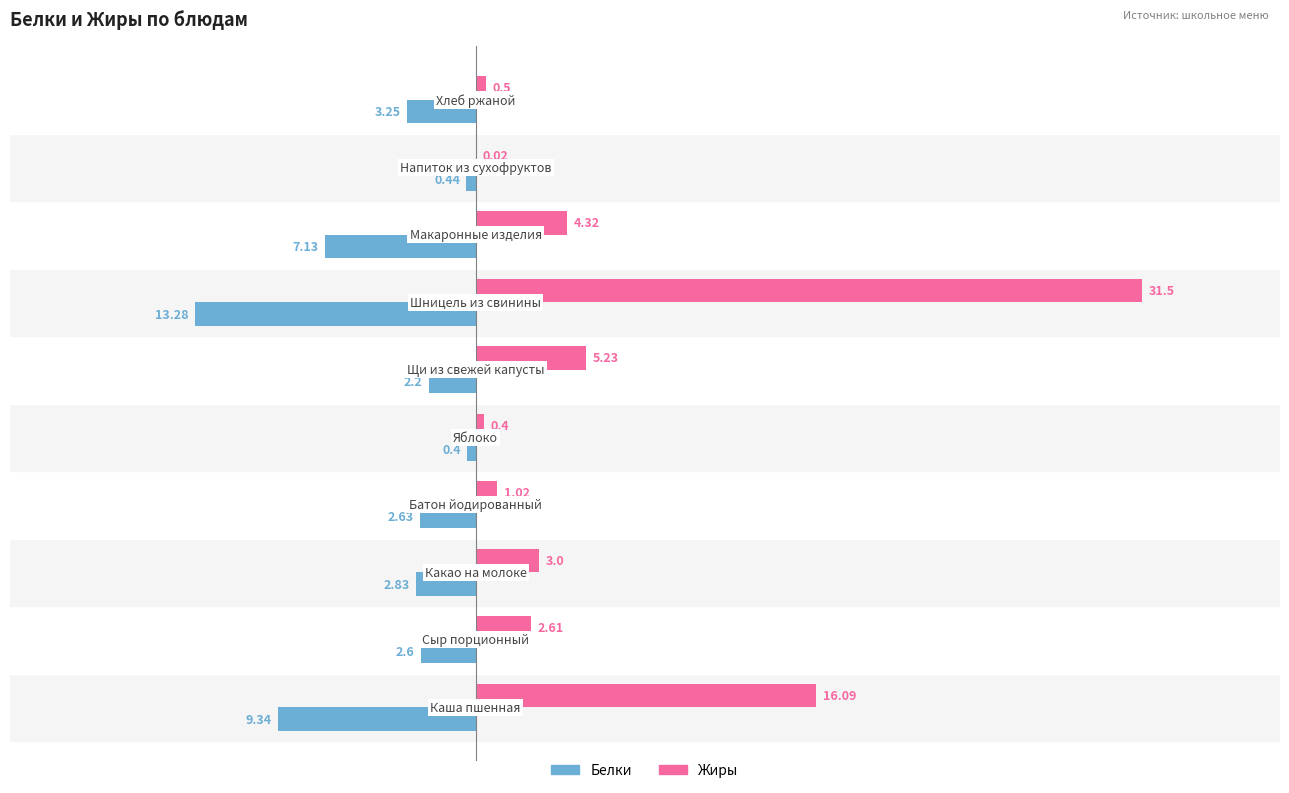

Which series has the largest total across all categories?

Жиры